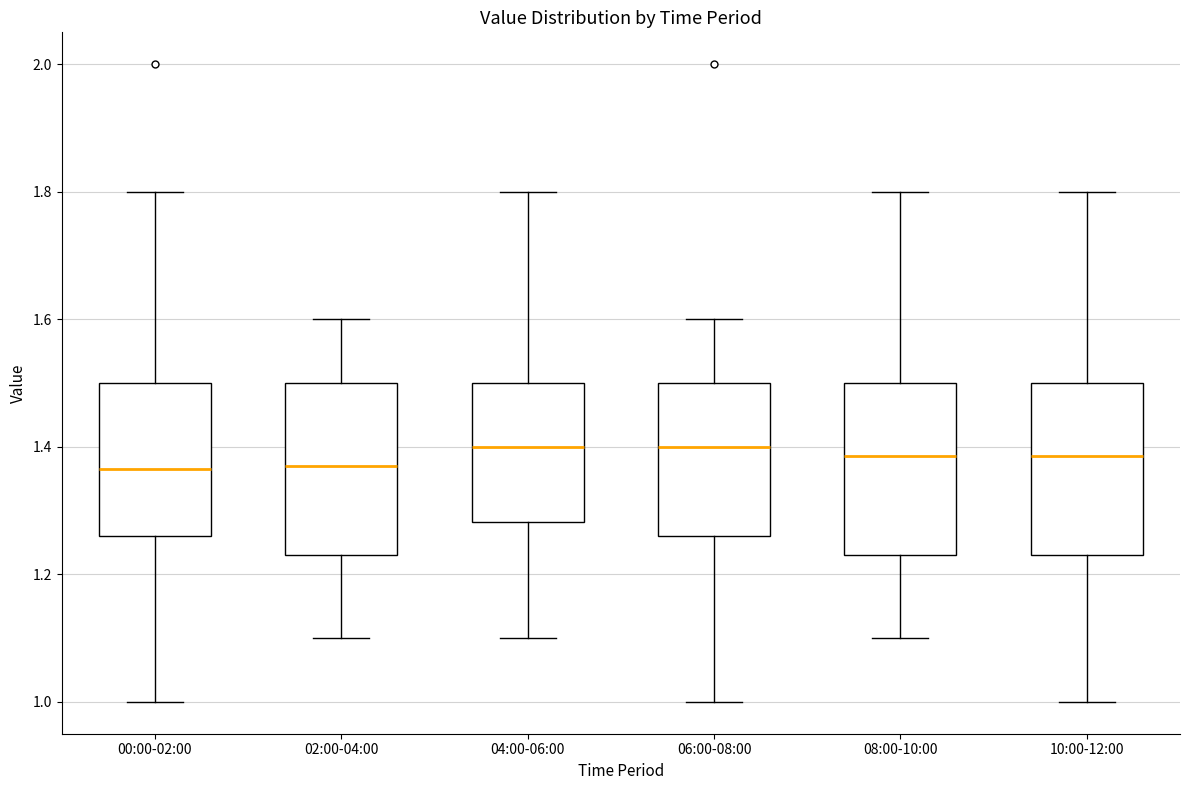

Reading left to right, transcribe this box plot: for each box, give where its median line is, the range the box spans, and where its two whiskers end, as read against the y-axis. The values are not printed on the chart, so give them approximately, as read against the axis.

00:00-02:00: median 1.36, box 1.26 to 1.50, whiskers 1.00 to 1.80
02:00-04:00: median 1.38, box 1.24 to 1.50, whiskers 1.10 to 1.60
04:00-06:00: median 1.40, box 1.28 to 1.50, whiskers 1.10 to 1.80
06:00-08:00: median 1.40, box 1.26 to 1.50, whiskers 1.00 to 1.60
08:00-10:00: median 1.38, box 1.24 to 1.50, whiskers 1.10 to 1.80
10:00-12:00: median 1.38, box 1.24 to 1.50, whiskers 1.00 to 1.80